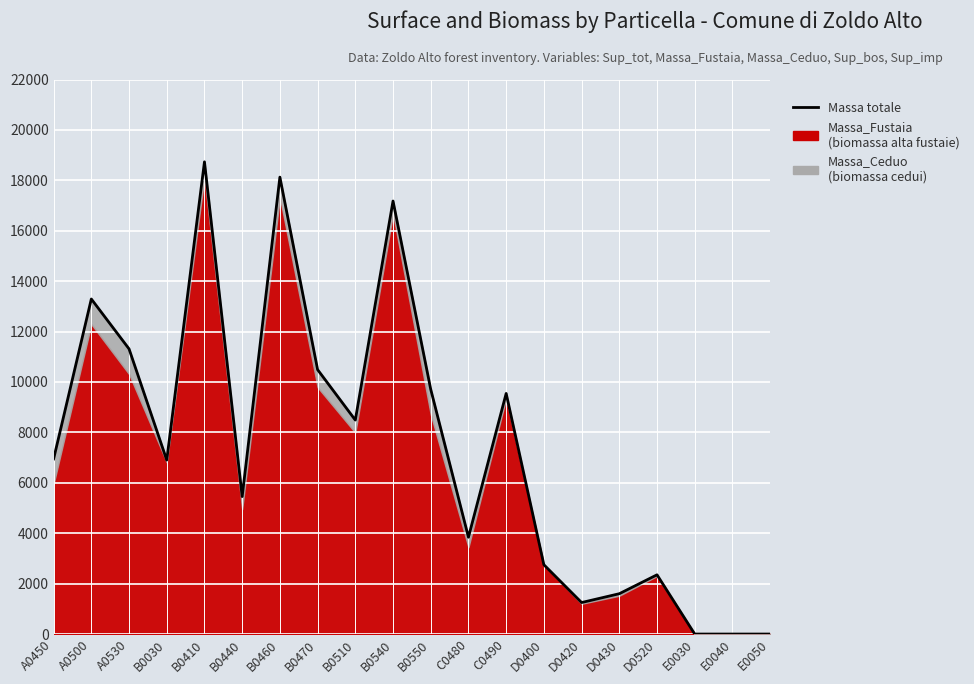

List the labels in order of value, largest first.

B0410, B0460, B0540, A0500, A0530, B0470, B0550, C0490, B0510, A0450, B0030, B0440, C0480, D0400, D0520, D0430, D0420, E0030, E0040, E0050